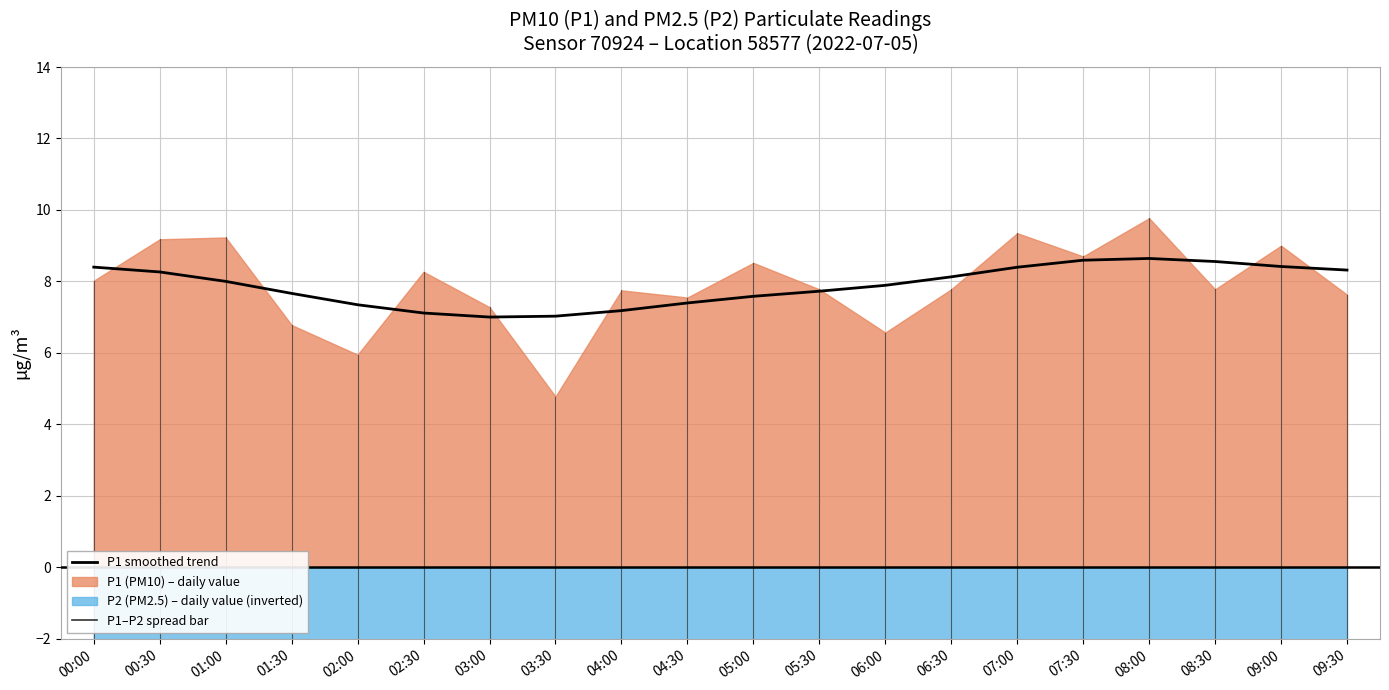

Reading right to left, extract all data points from this chart.

8.3	8.4	8.6	8.6	8.6	8.4	8.1	7.9	7.7	7.6	7.4	7.2	7.0	7.0	7.1	7.3	7.7	8.0	8.3	8.4